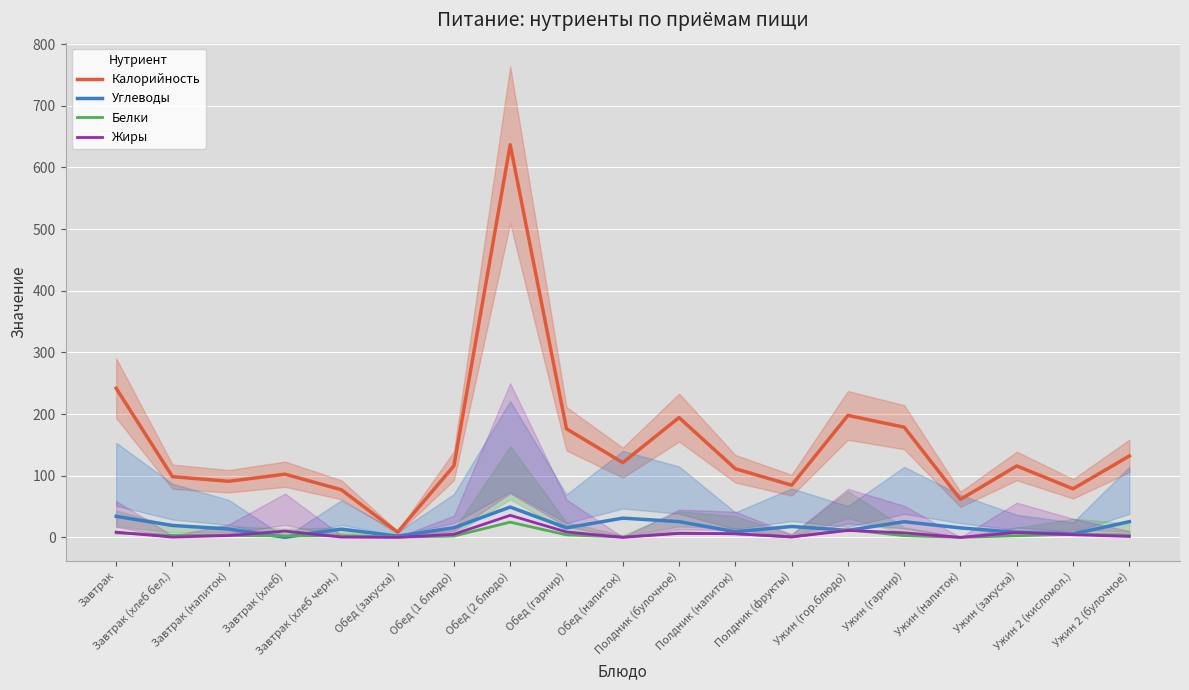

True or false: Калорийность and Углеводы cross at least once.

False